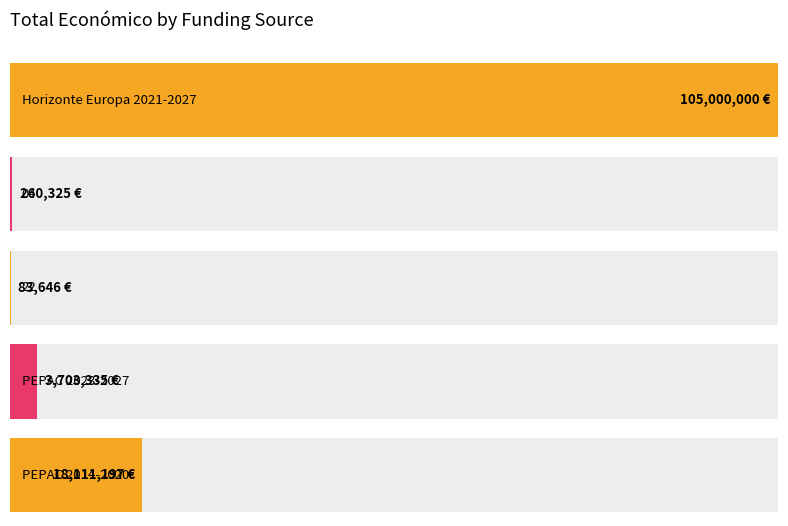

How many series are shown in this chart?

1